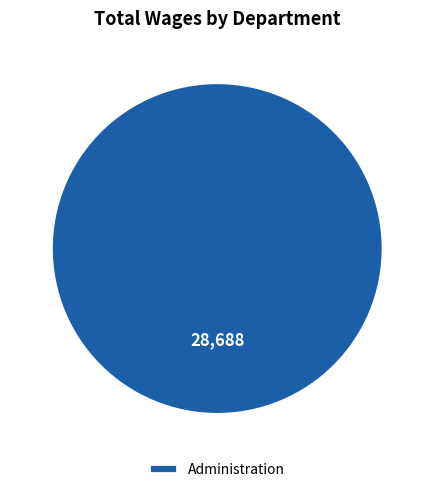

Is it true that Administration is 100% of the pie?

True